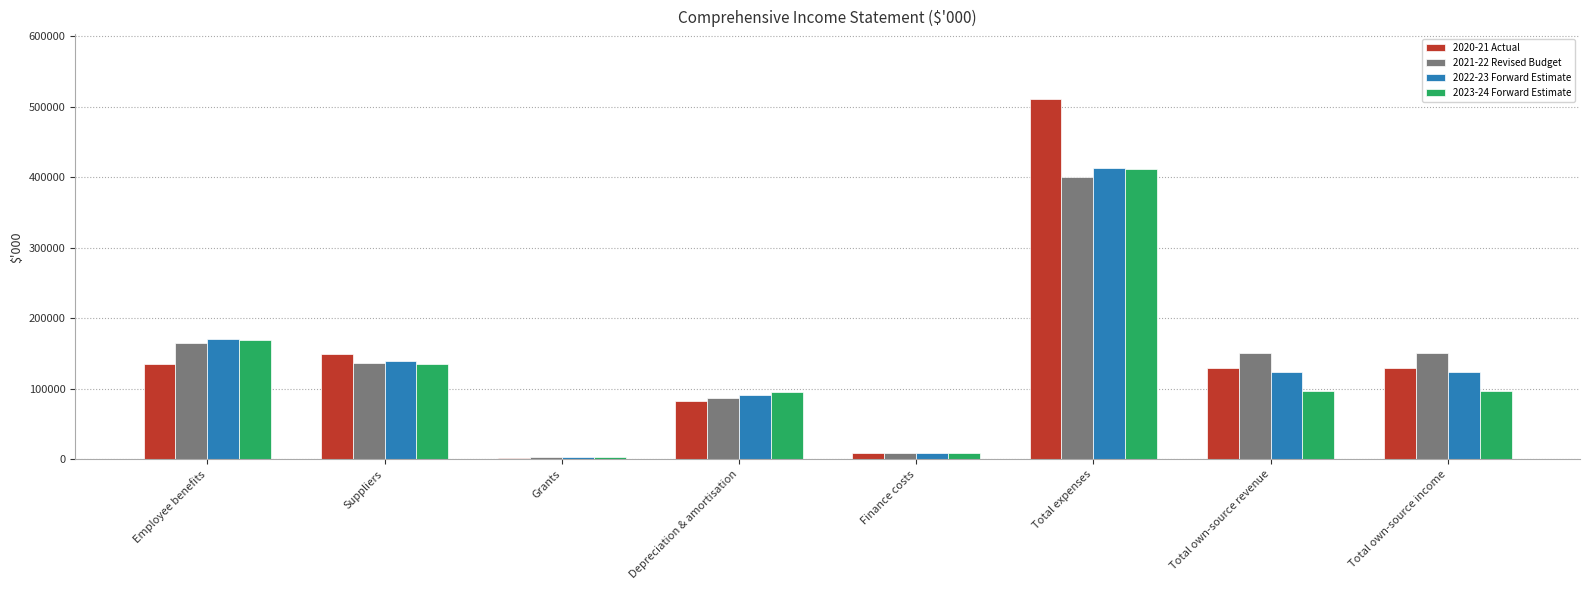

Between Suppliers and Total expenses, which series saw the biggest shift?

2020-21 Actual